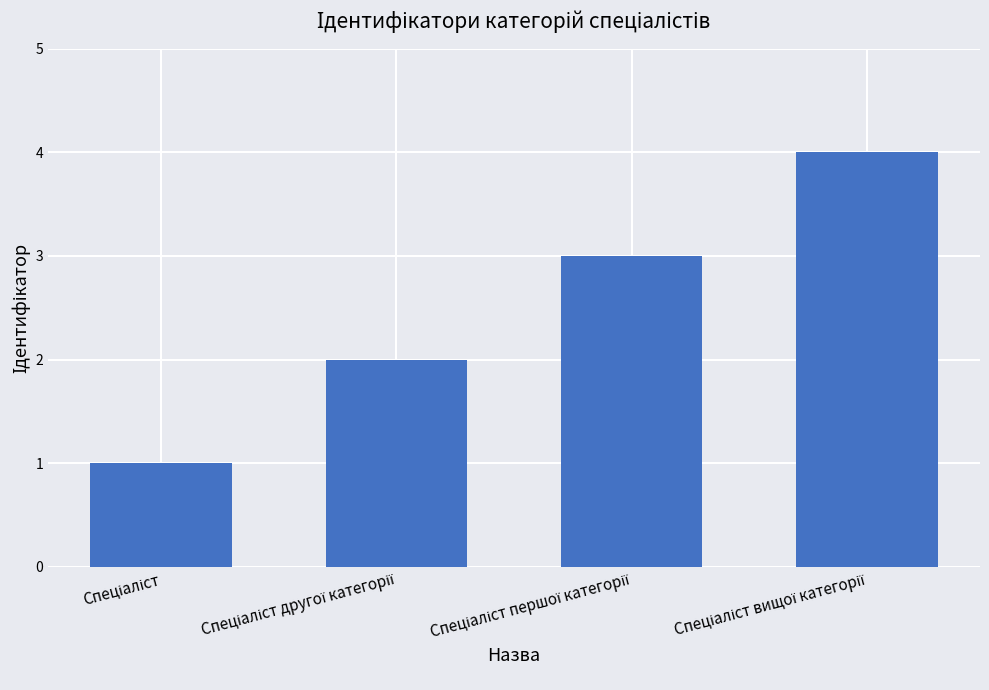

What is the difference between the maximum and minimum values?

3